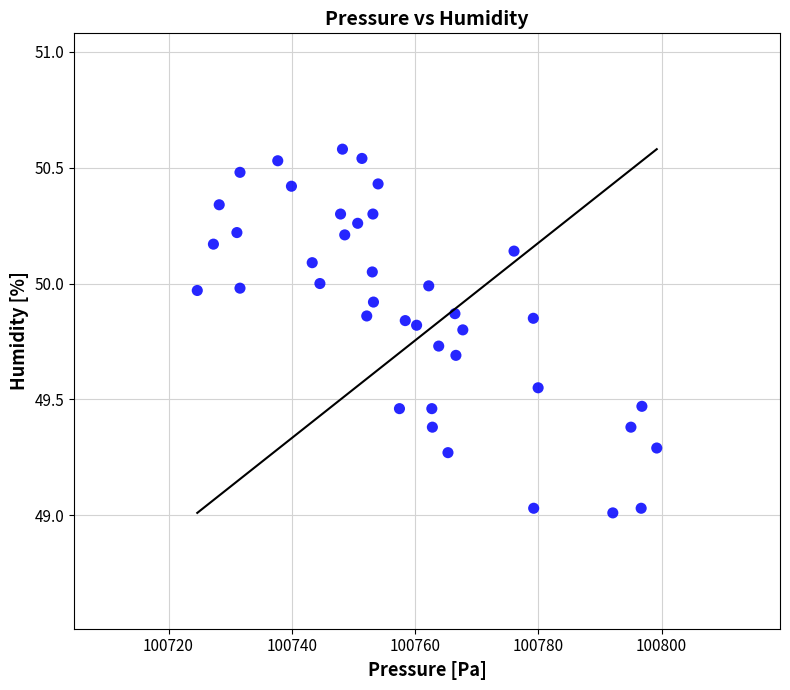

What is the range of X values (max minus min)?

74.6